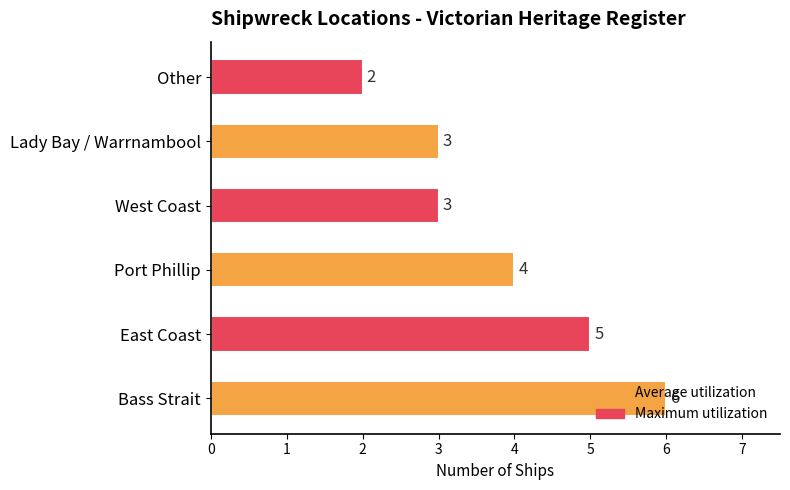

Where is the data nearest to the value 4?

Port Phillip